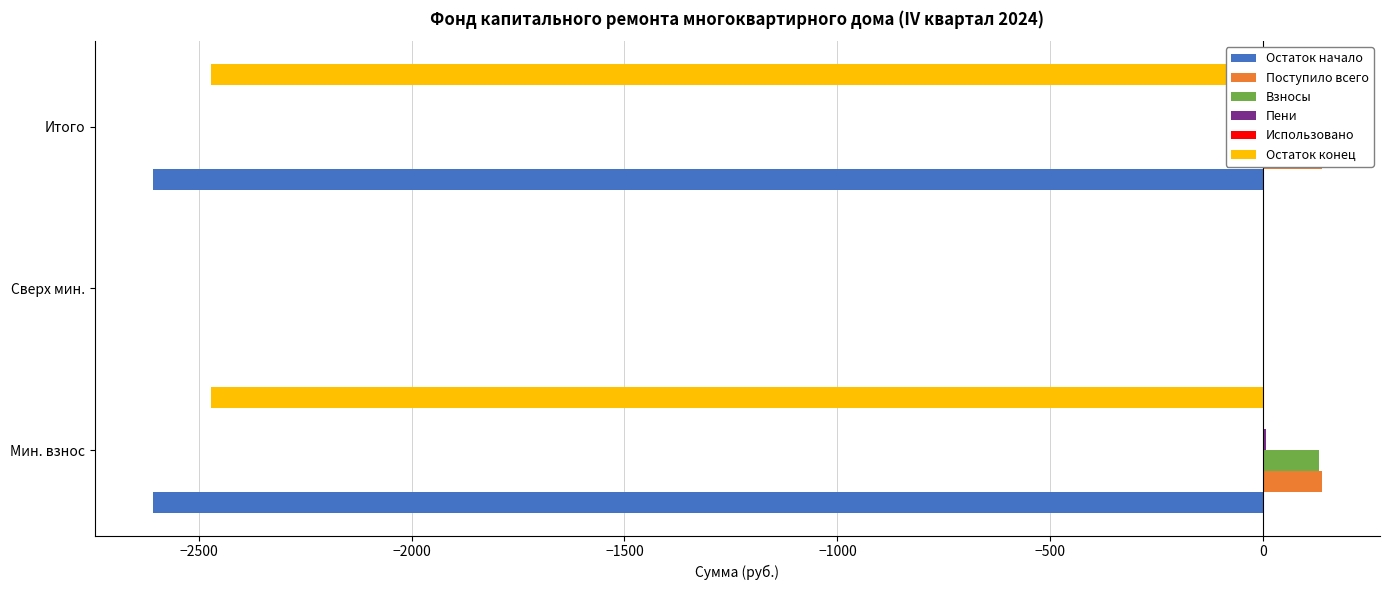

Between Мин. взнос and Сверх мин., which is larger?

Сверх мин.